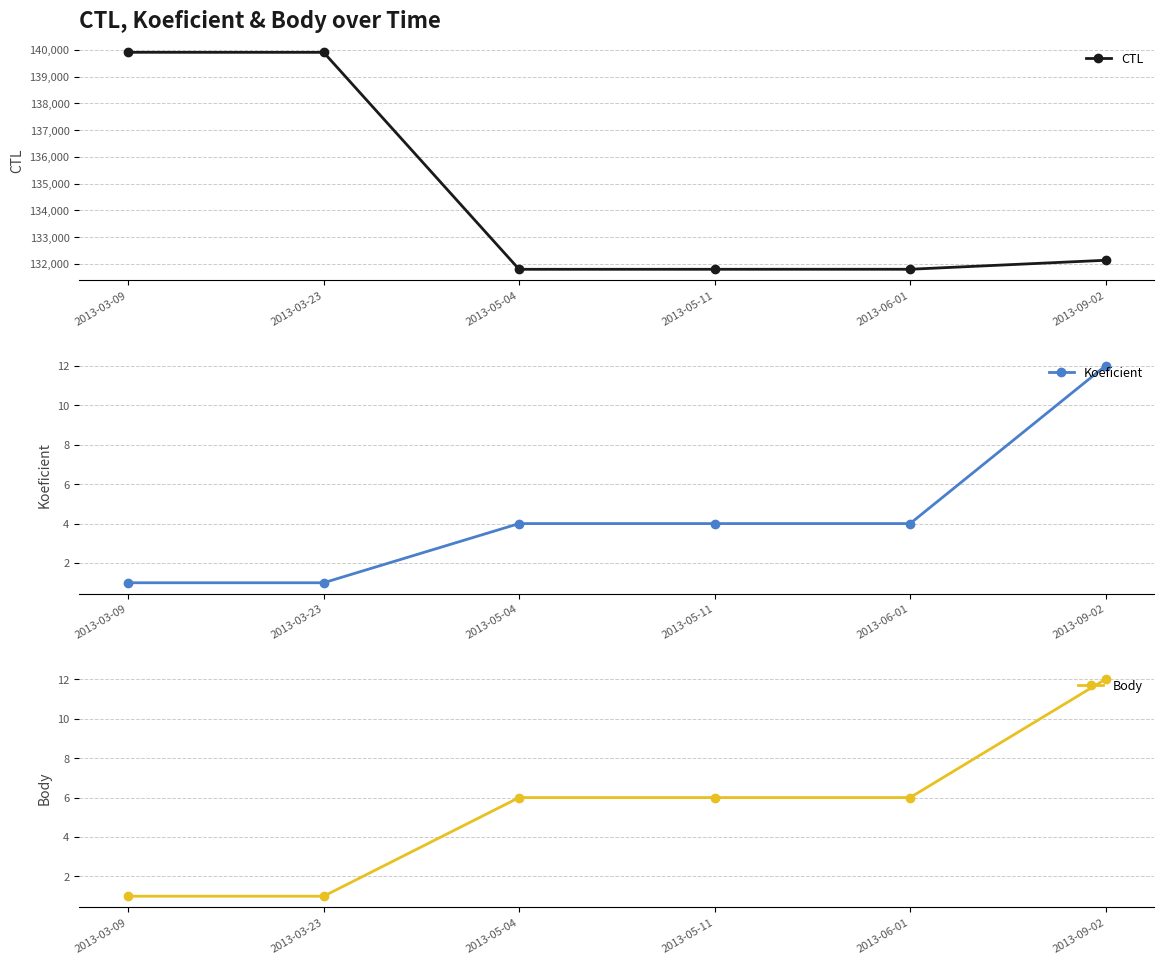

How many categories are shown in the chart?

6